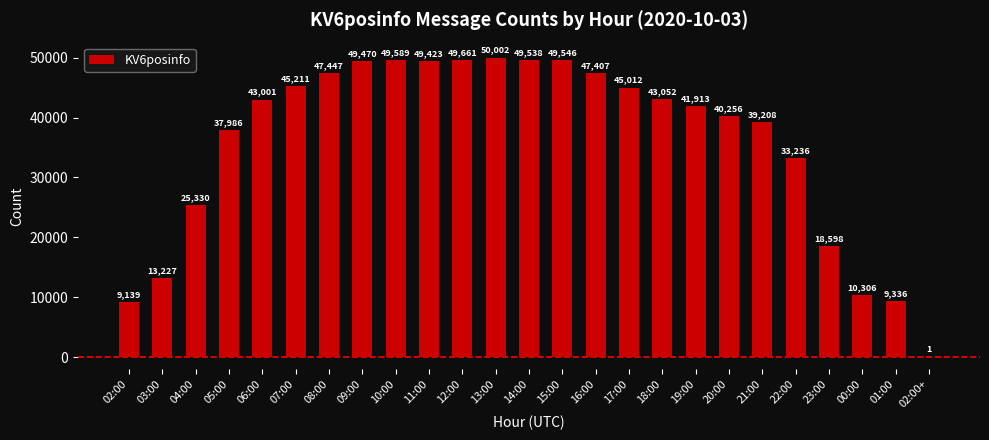

Reading left to right, transcribe all the data shown in this chart.

9139	13227	25330	37986	43001	45211	47447	49470	49589	49423	49661	50002	49538	49546	47407	45012	43052	41913	40256	39208	33236	18598	10306	9336	1